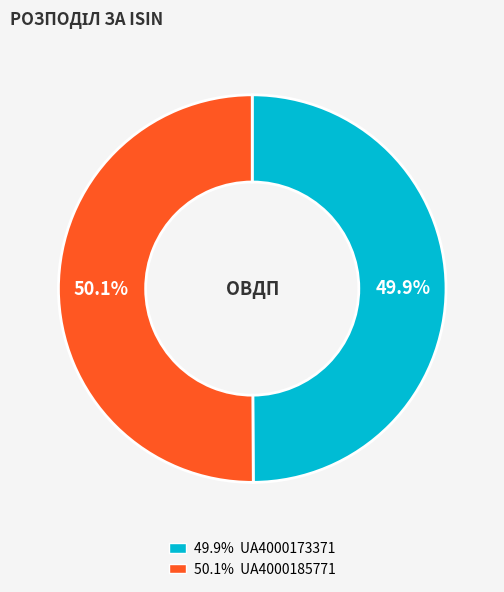

Is there any slice that represents more than half of the pie?

Yes